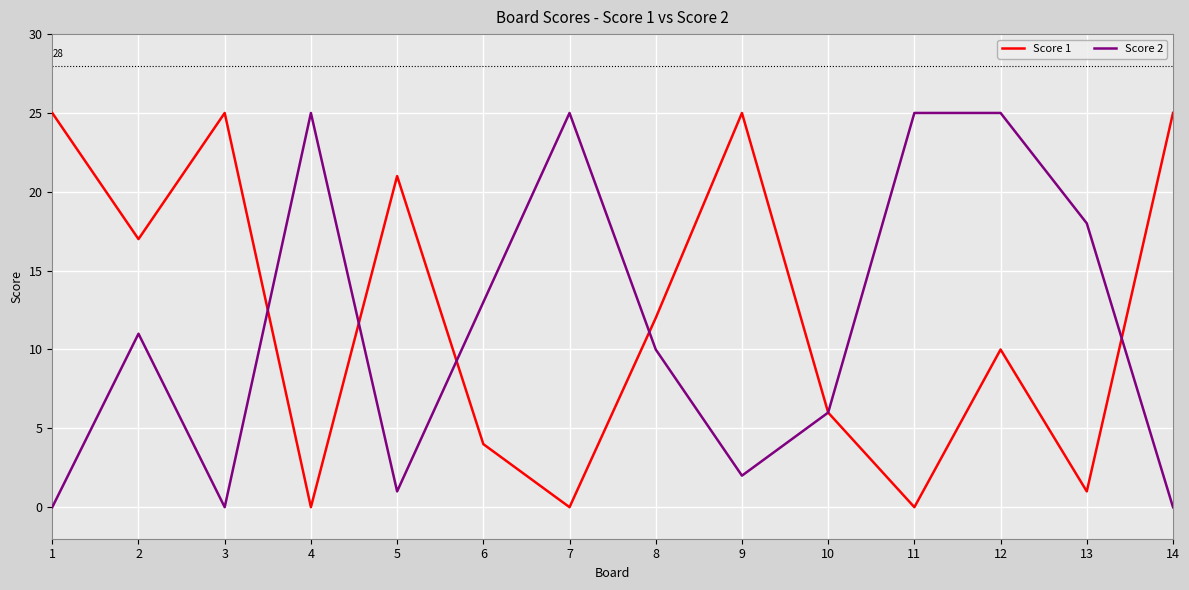

Where is Score 1 nearest to the value 12?

8